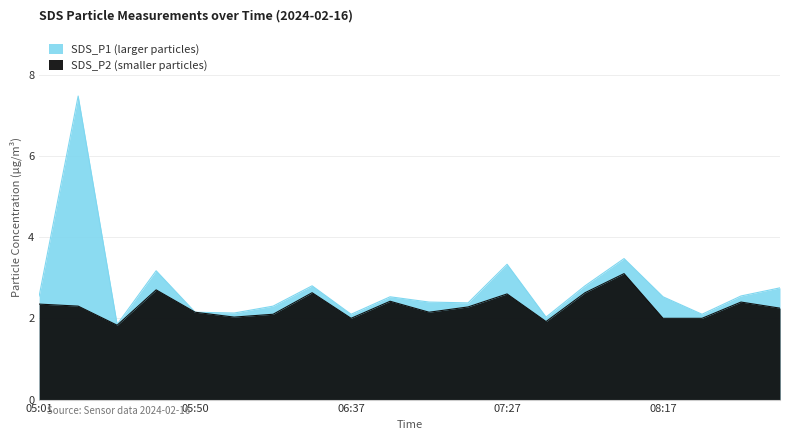

How many lines are shown in the chart?

2